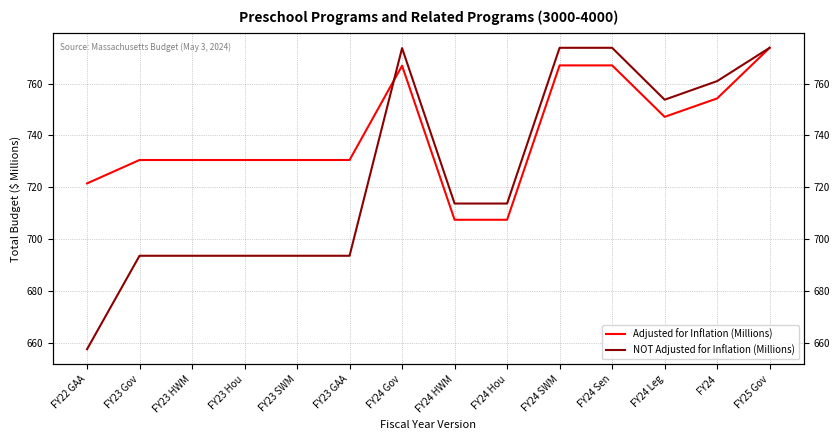

Rank the series by their maximum value, from lowest to highest.

Adjusted for Inflation (Millions), NOT Adjusted for Inflation (Millions)